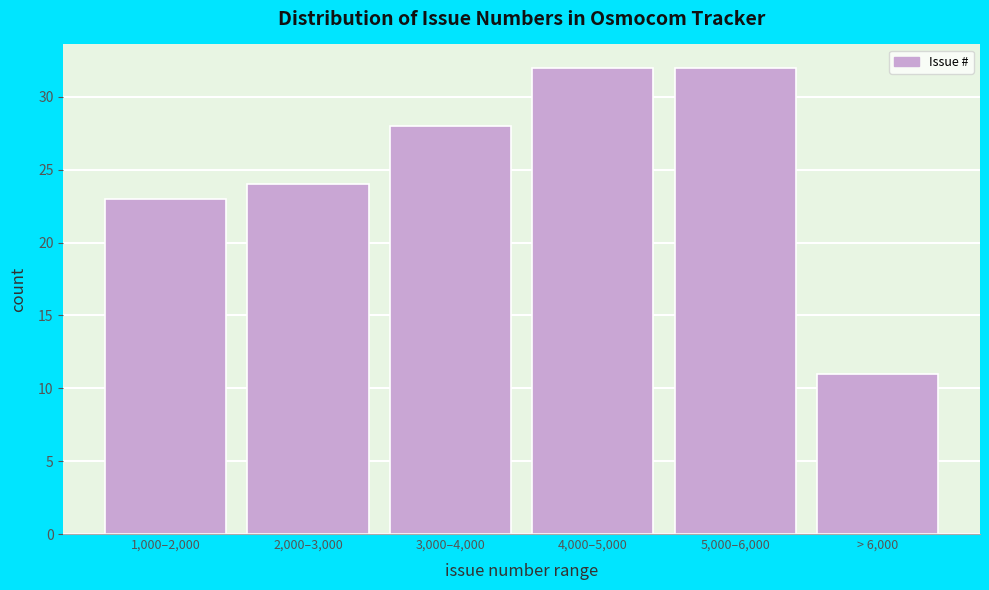

Reading right to left, list all the values displayed in this chart.

11	32	32	28	24	23